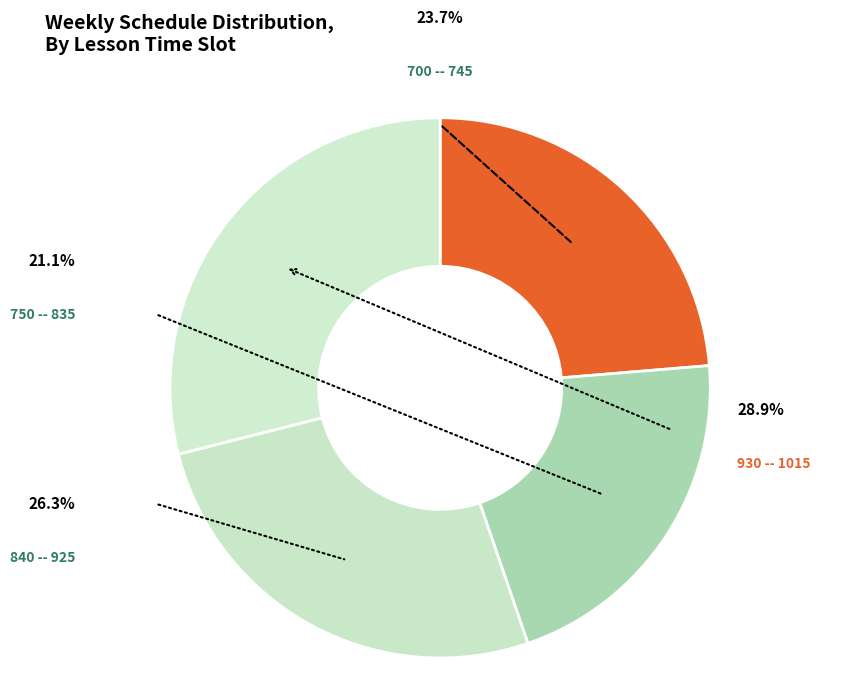

Approximately how many times larger is the value at 750 -- 835 compared to 930 -- 1015?

0.7